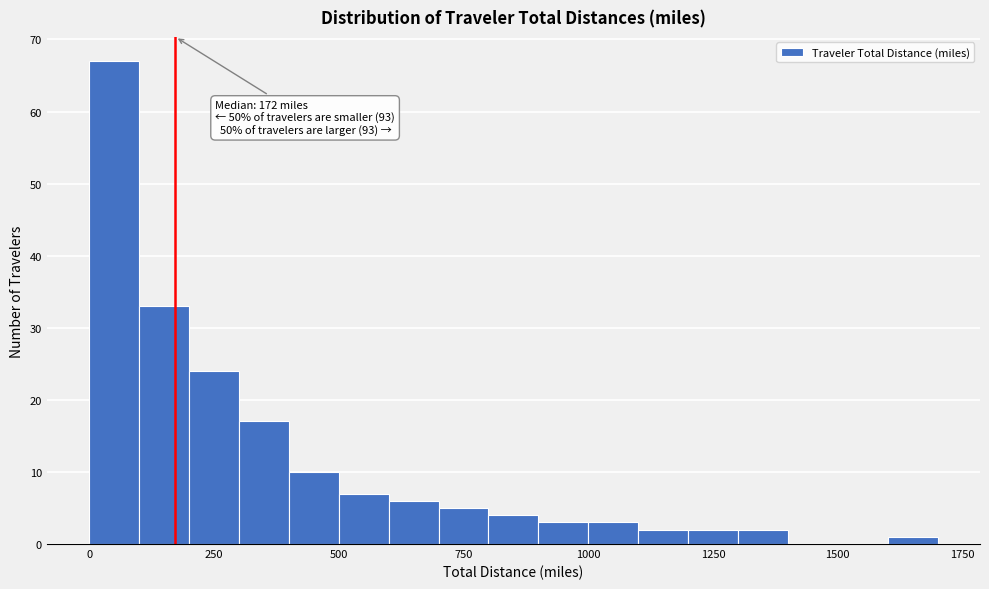

Around what value on the x-axis is the tallest bar? Give the approximate position of its centre, as read against the axis.

50